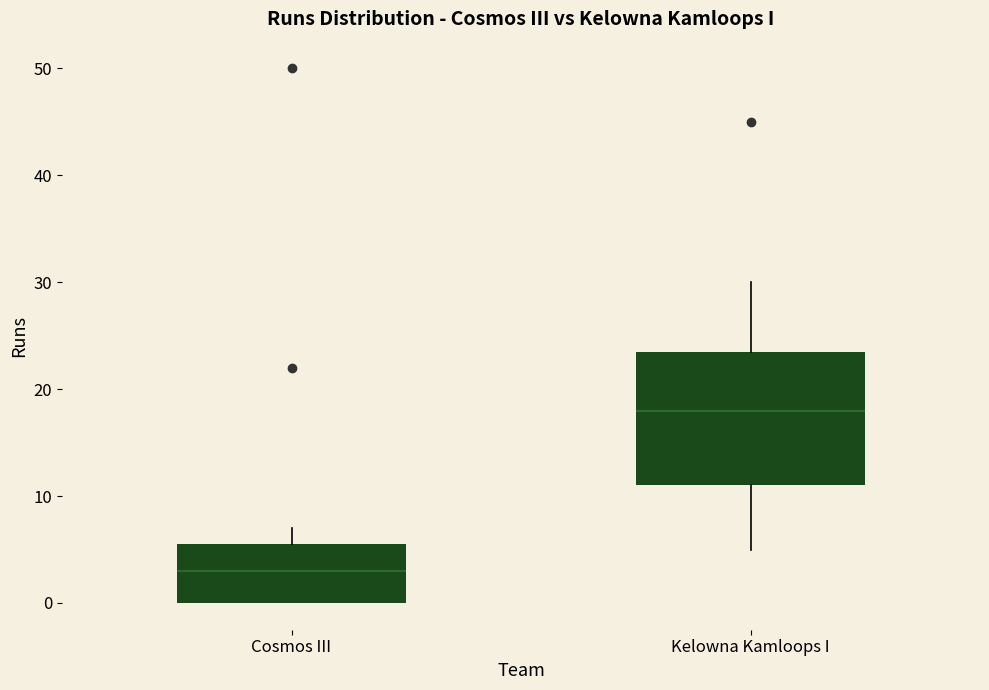

Which box is the tallest, from its lower edge to its upper edge?

Kelowna Kamloops I